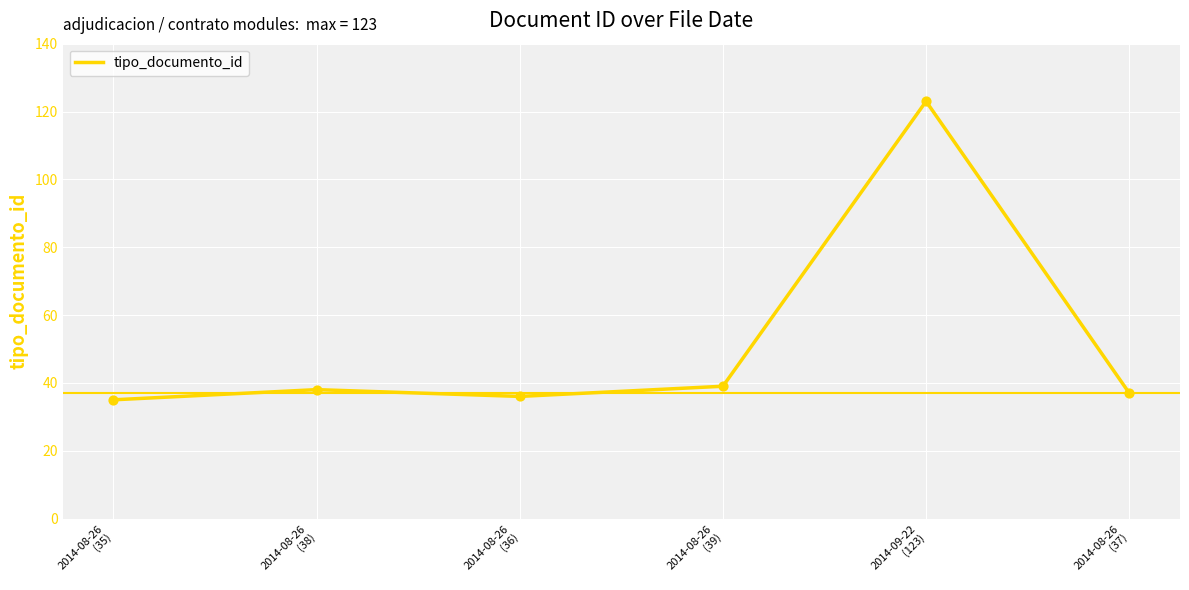

Which has a higher value, 2014-08-26
(39) or 2014-08-26
(35)?

2014-08-26
(39)